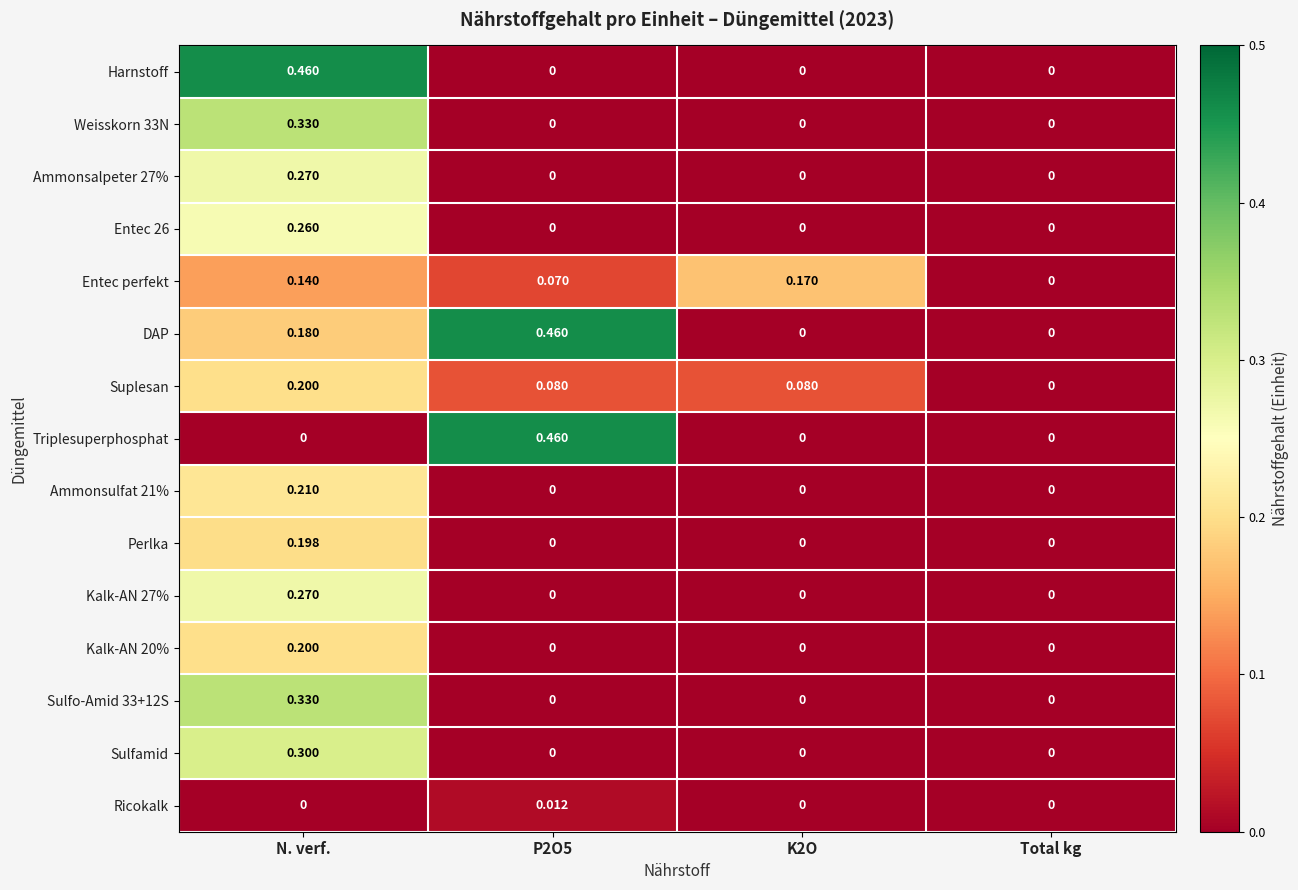

Which series changed the most between N. verf. and K2O?

Harnstoff